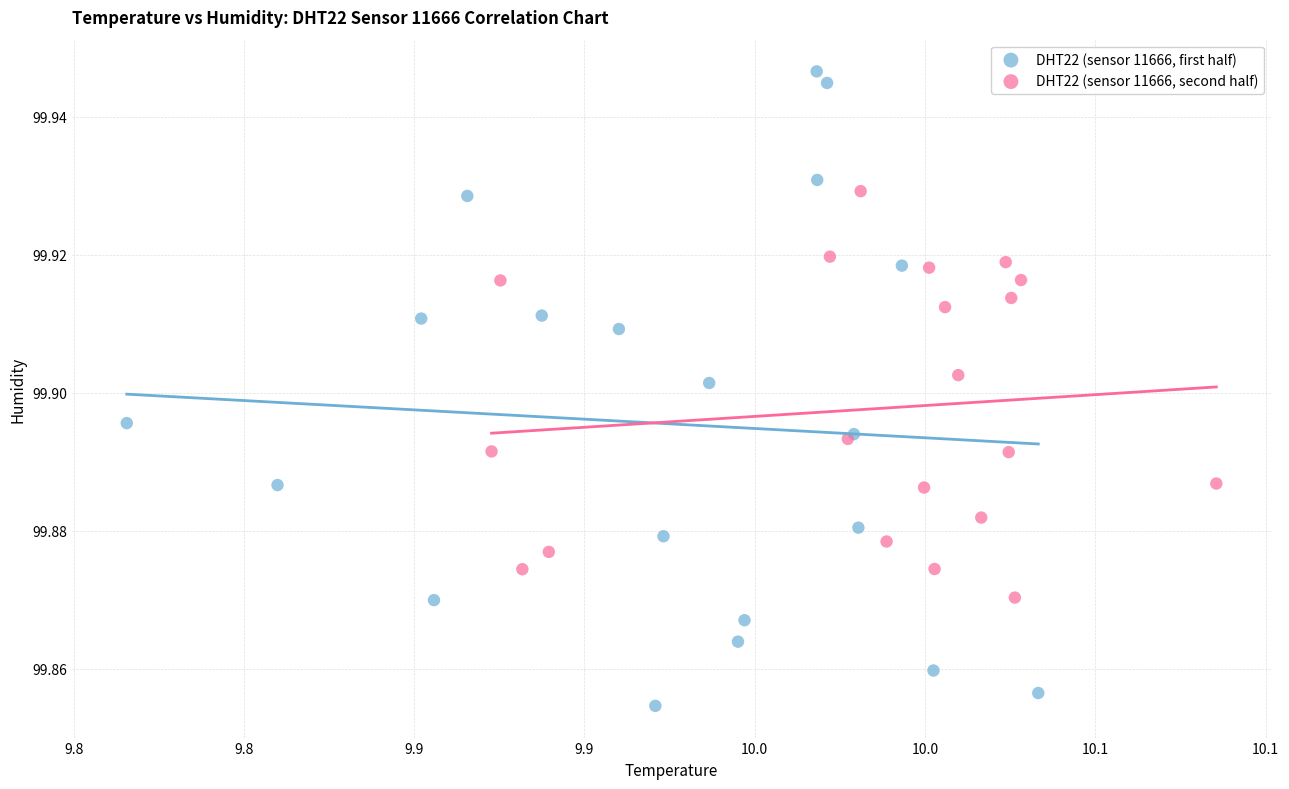

Which series has the widest spread of Y values?

DHT22 (sensor 11666, first half)